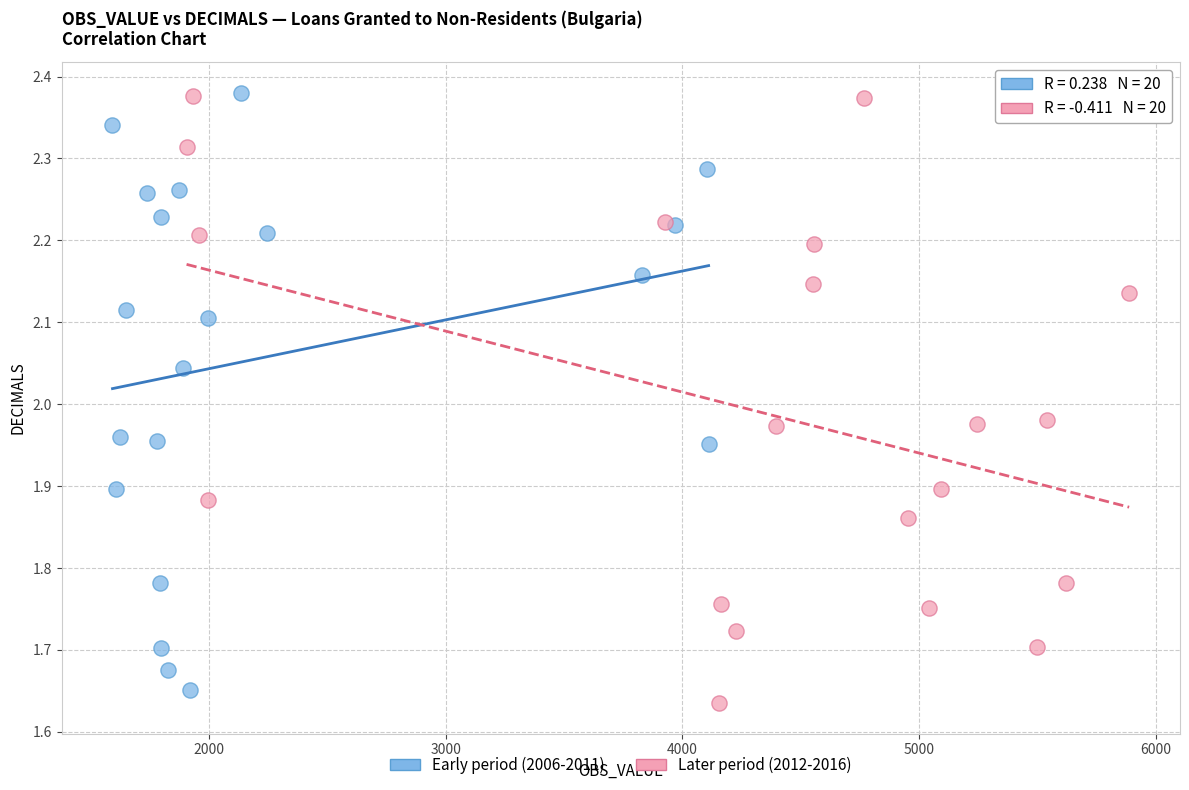

What are all the series names shown in the legend?

Early period (2006-2011), Later period (2012-2016)